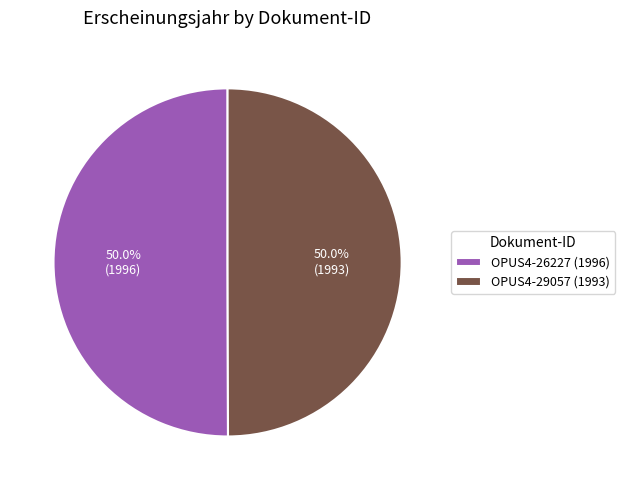

What is the ratio of the value at OPUS4-29057 (1993) to the value at OPUS4-26227 (1996)?

1.0